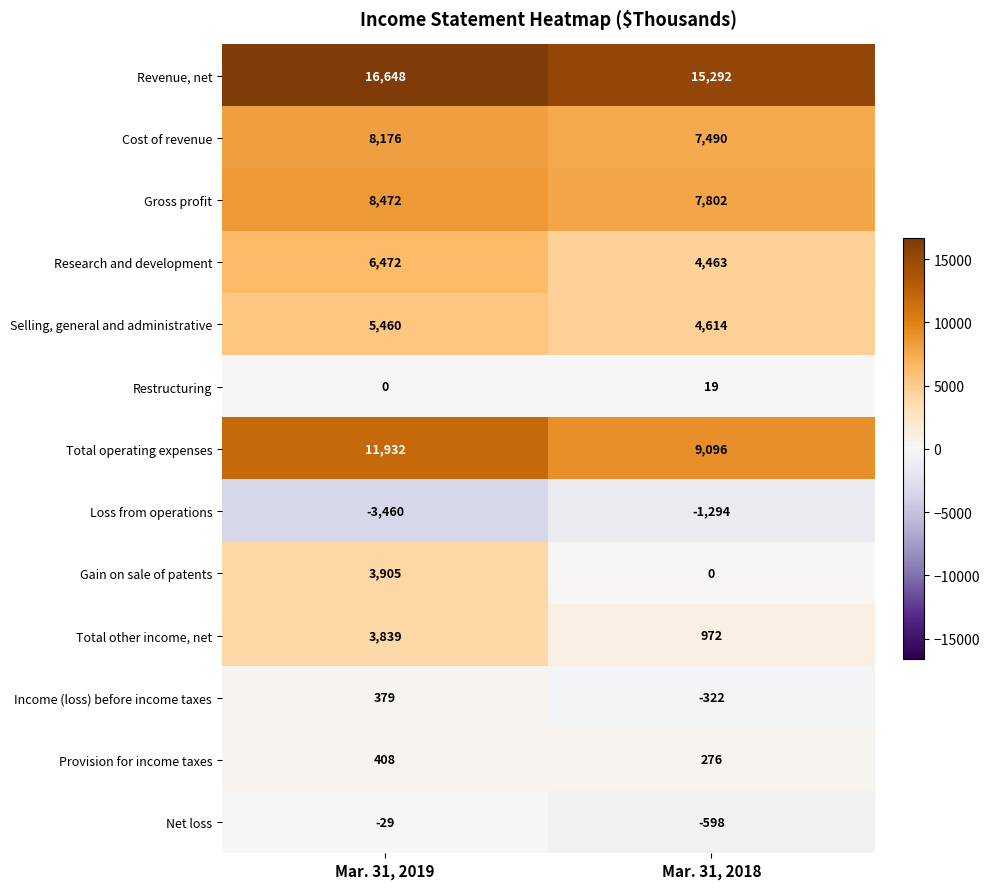

How many values in the Loss from operations series are below -1294?

1